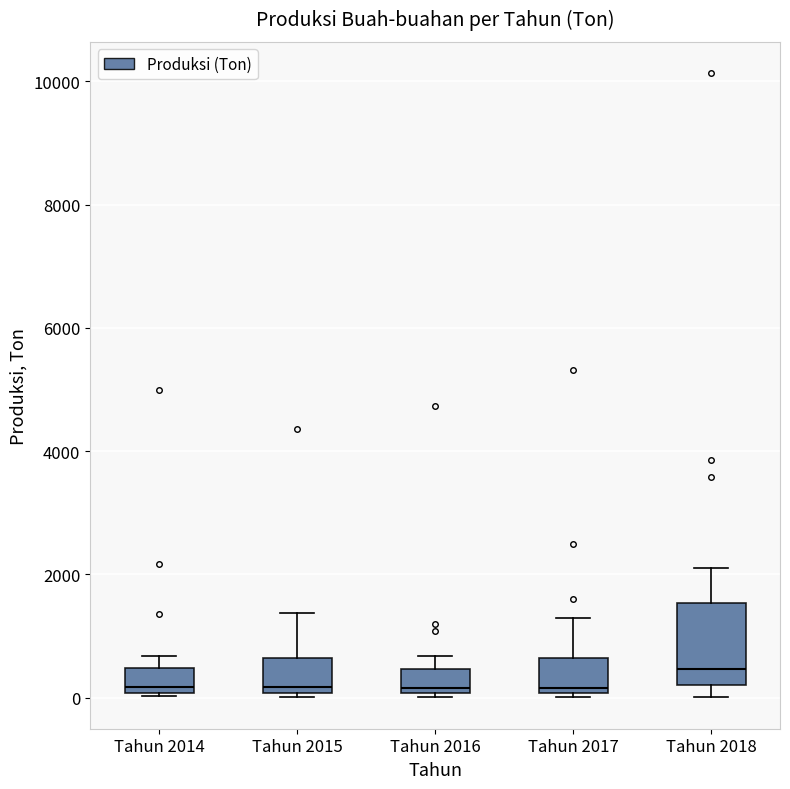

Reading left to right, transcribe this box plot: for each box, give where its median line is, the range the box spans, and where its two whiskers end, as read against the y-axis. The values are not printed on the chart, so give them approximately, as read against the axis.

Tahun 2014: median 200, box 0 to 400, whiskers 0 (just below the box's lower edge) to 600
Tahun 2015: median 200, box 0 to 600, whiskers 0 (just below the box's lower edge) to 1400
Tahun 2016: median 200, box 0 to 400, whiskers 0 (just below the box's lower edge) to 600
Tahun 2017: median 200, box 0 to 600, whiskers 0 (just below the box's lower edge) to 1200
Tahun 2018: median 400, box 200 to 1600, whiskers 0 to 2000